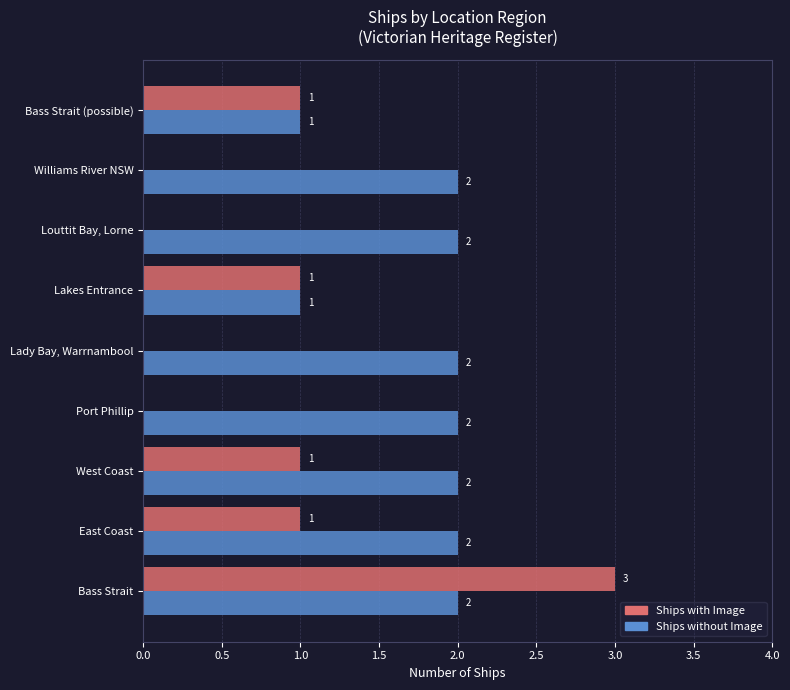

How many data points does each series have?

9